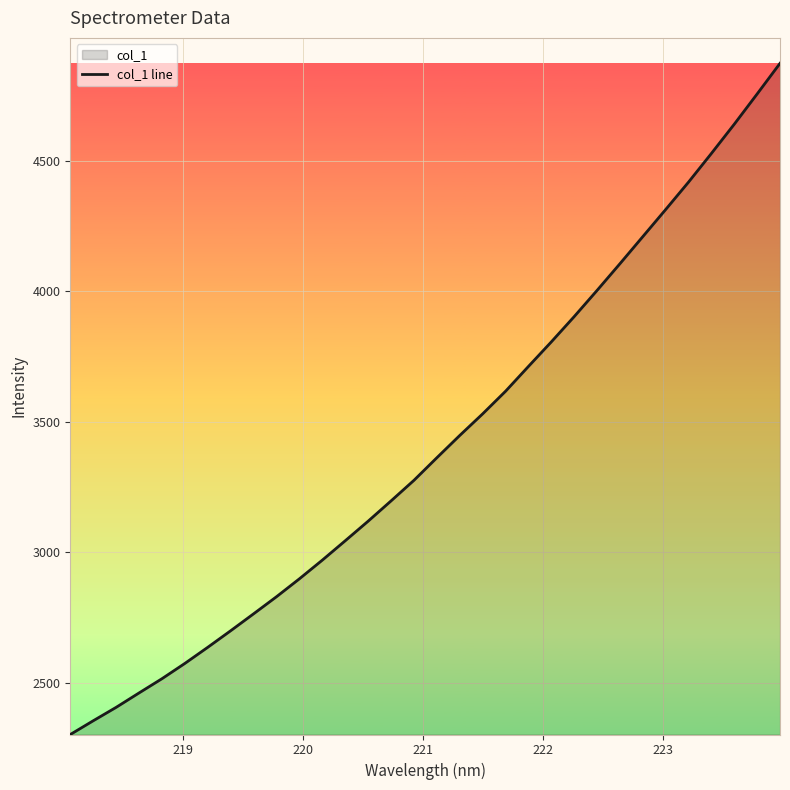

What is the average value?

3415.5